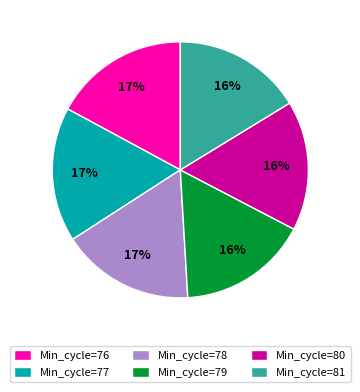

True or false: Min_cycle=76 accounts for 17% of the total.

True